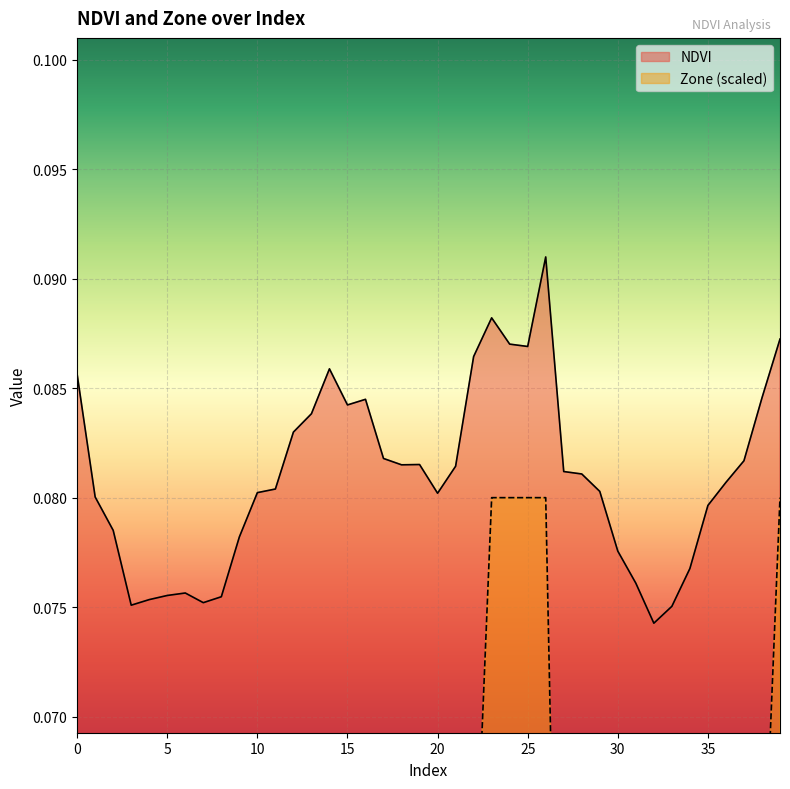

What are all the series names shown in the legend?

NDVI, Zone